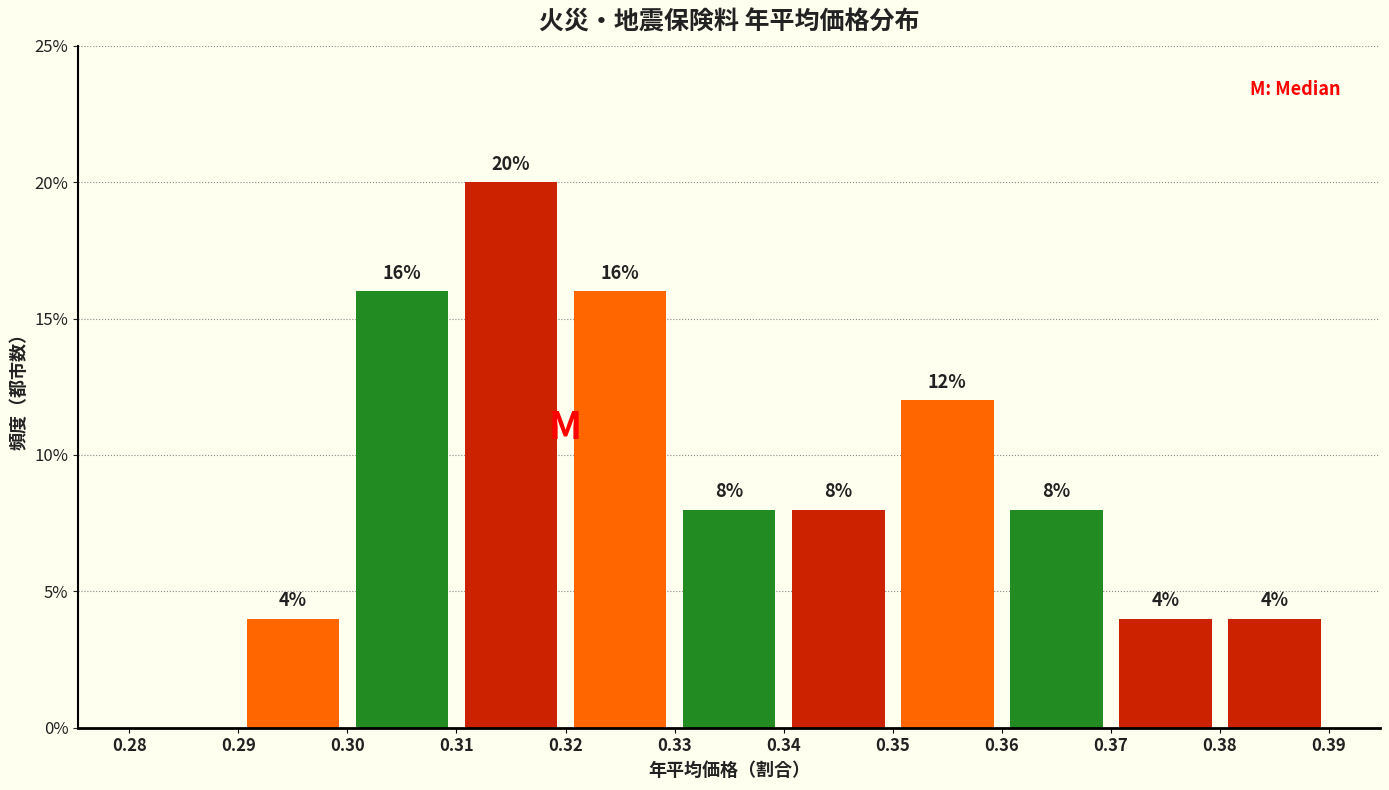

Over which range of the x-axis is the bar tallest?

0.31 to 0.32